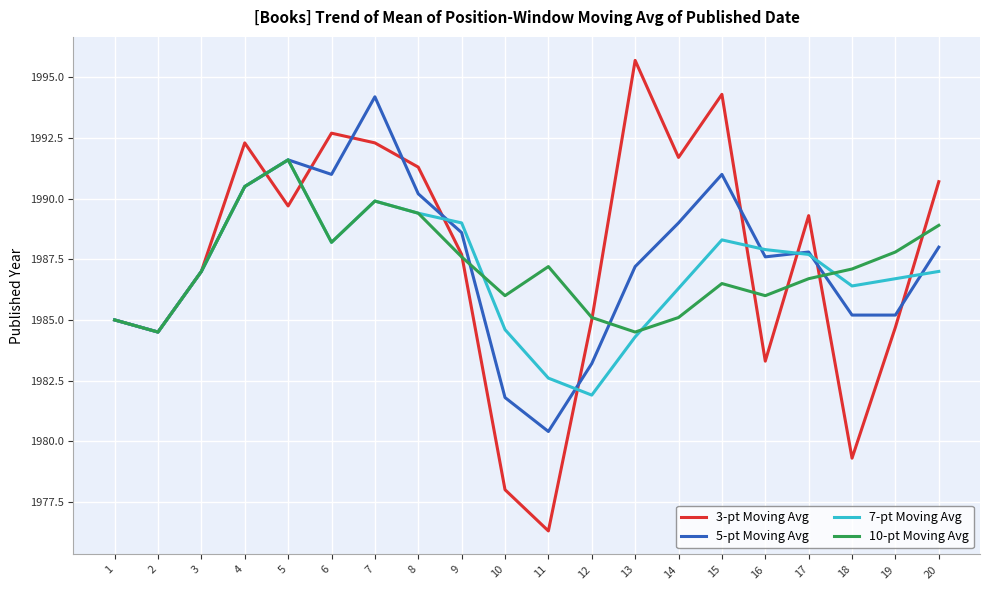

Where is the first local maximum for 7-pt Moving Avg?

5